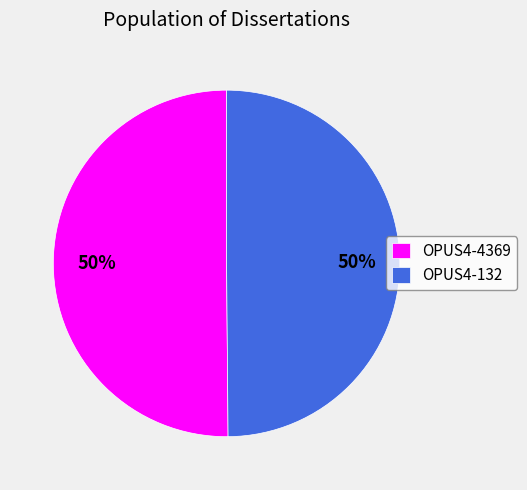

What percentage is the OPUS4-4369 slice, to the nearest percent?

50%